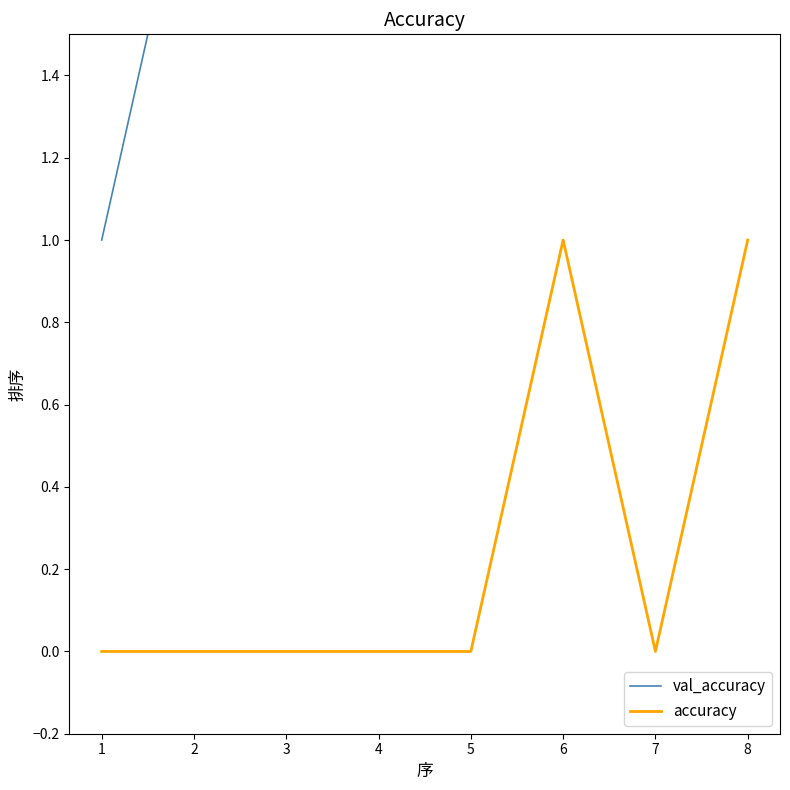

What are all the series names shown in the legend?

val_accuracy, accuracy